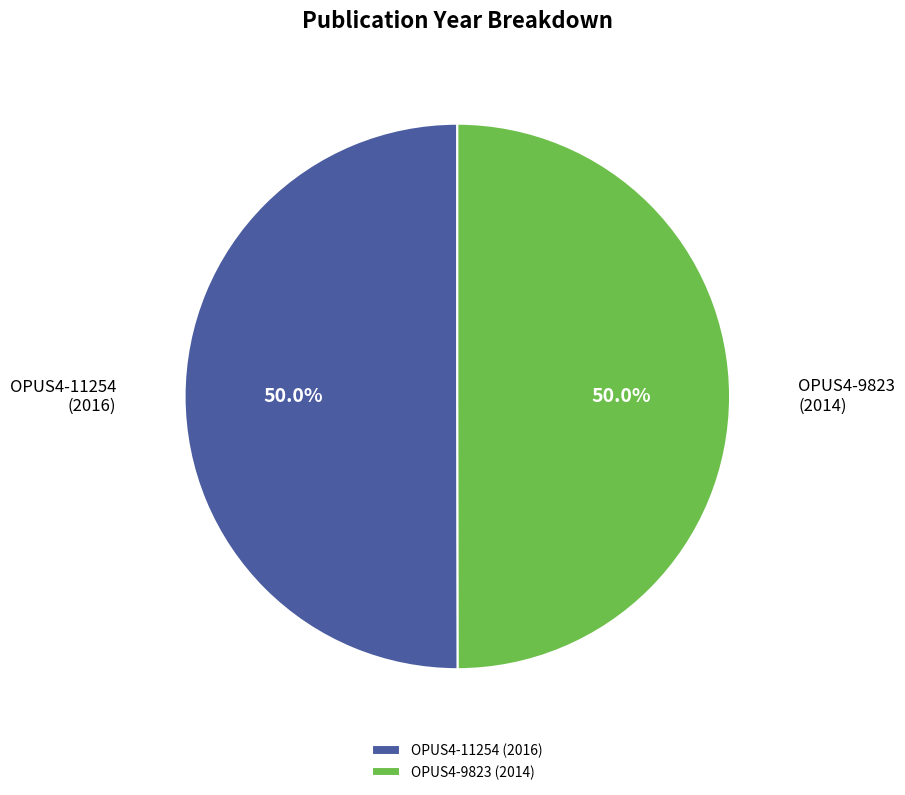

To the nearest percent, what portion does OPUS4-9823 represent?

50%